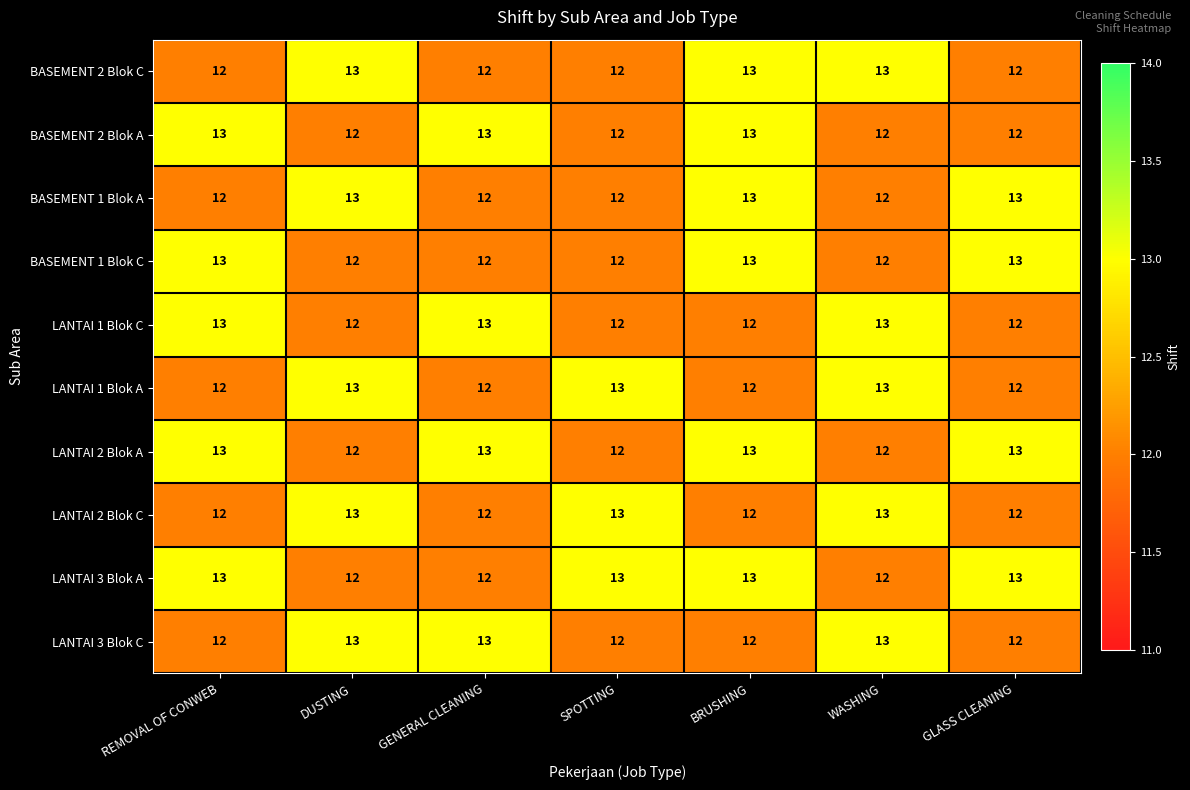

What is the minimum value shown in the chart?

12